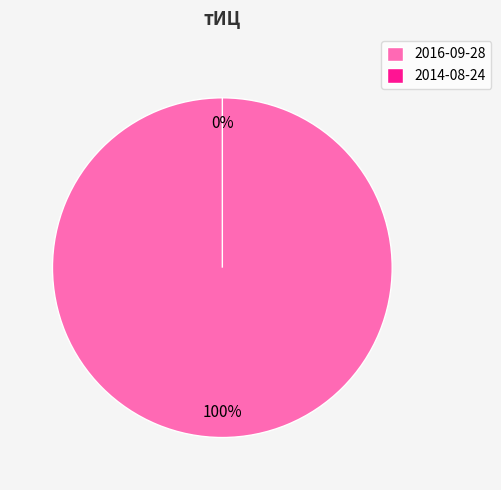

What portion of the pie excludes 2014-08-24?

100.0%